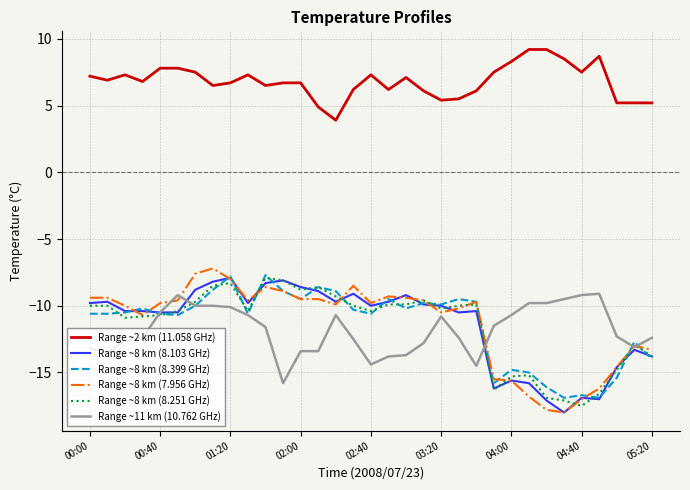

What is the minimum value shown in the chart?

-18.0